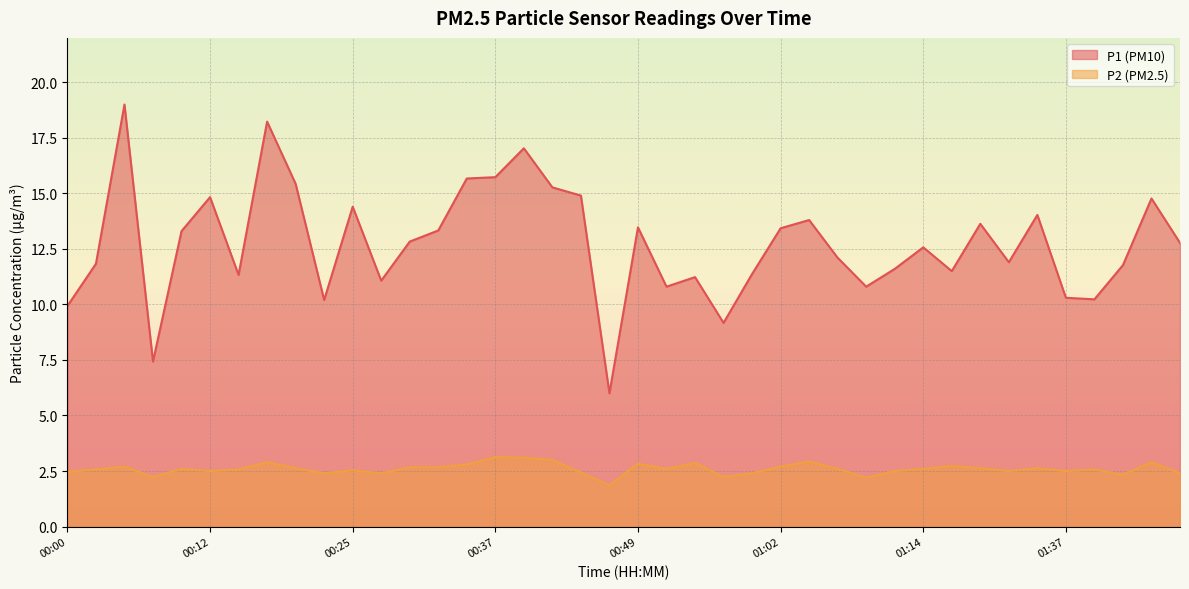

Where does the P1 series first go above 12?

00:05